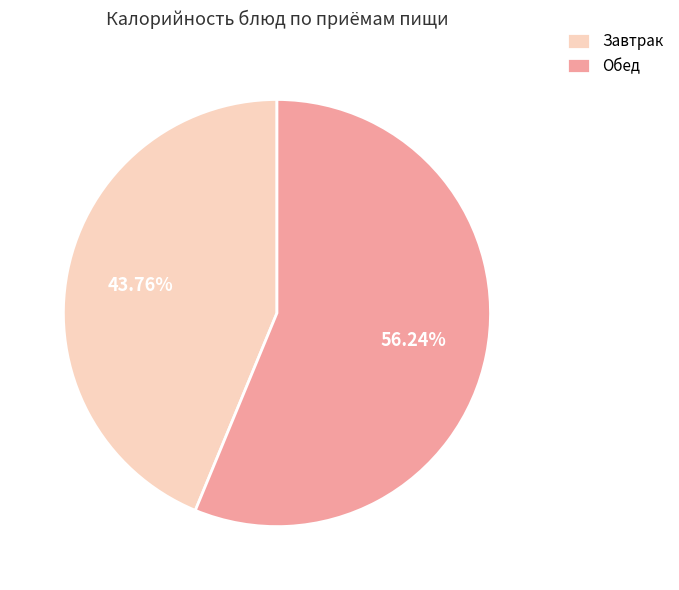

Count the number of slices in the pie.

2